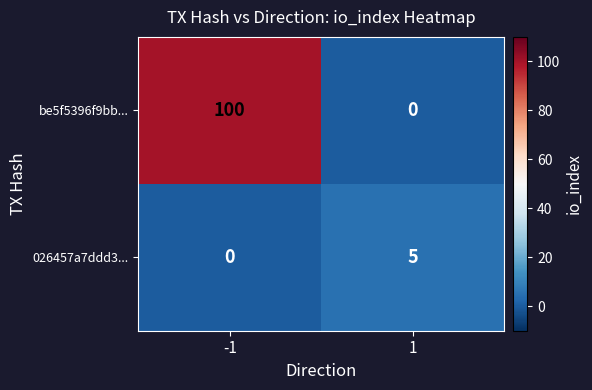

Between -1 and 1, which series saw the biggest shift?

be5f5396f9bb...